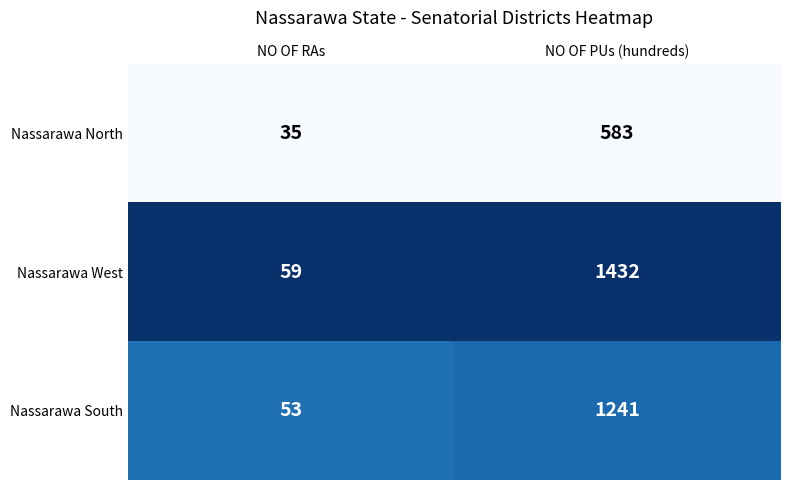

What is the minimum value shown in the chart?

35